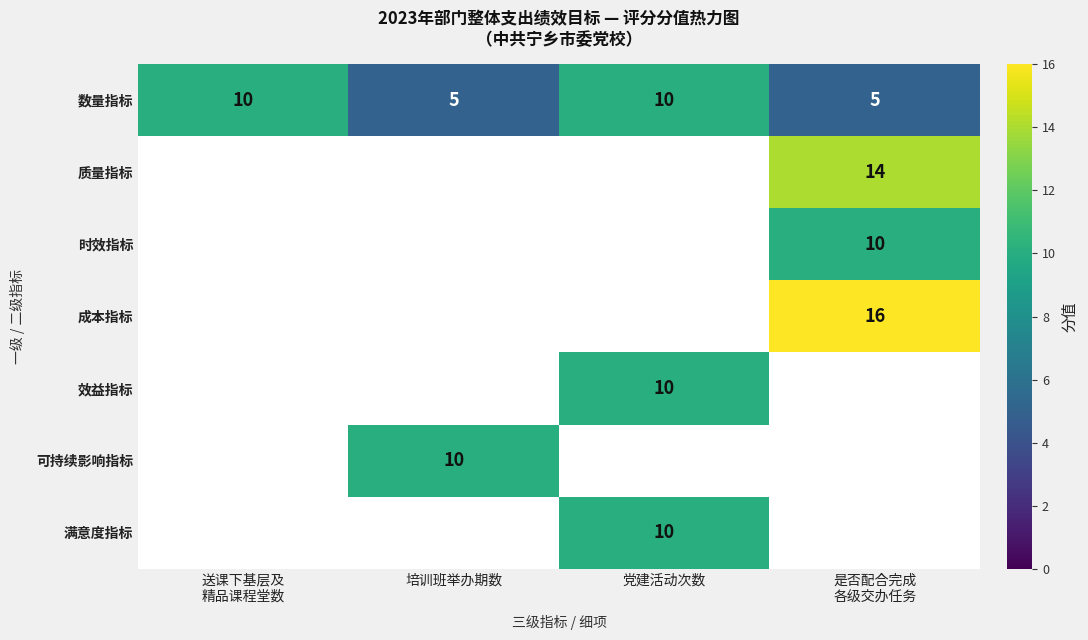

How many categories are shown in the chart?

4